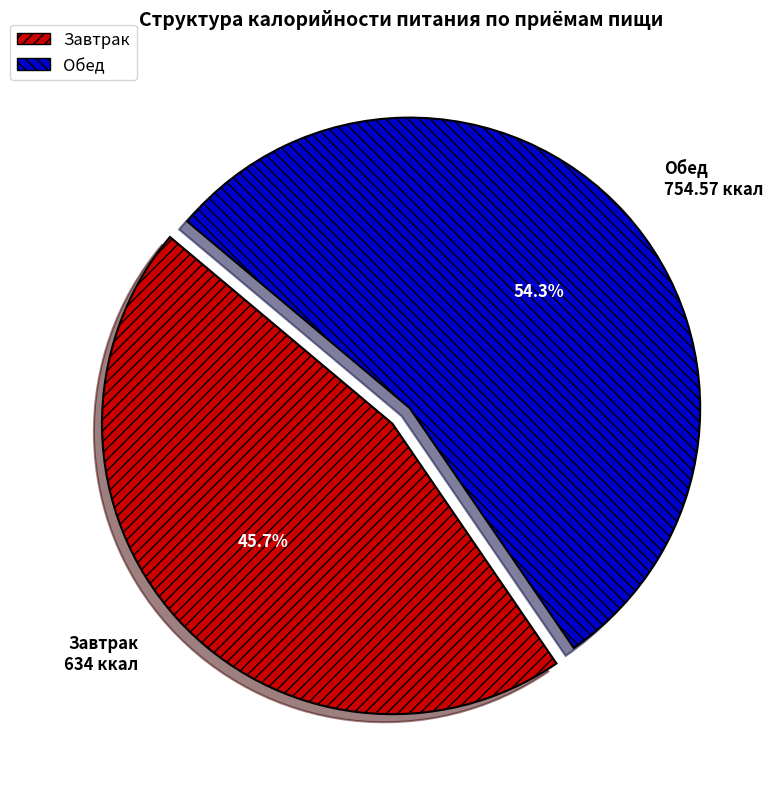

Which has a higher value, Завтрак or Обед?

Обед